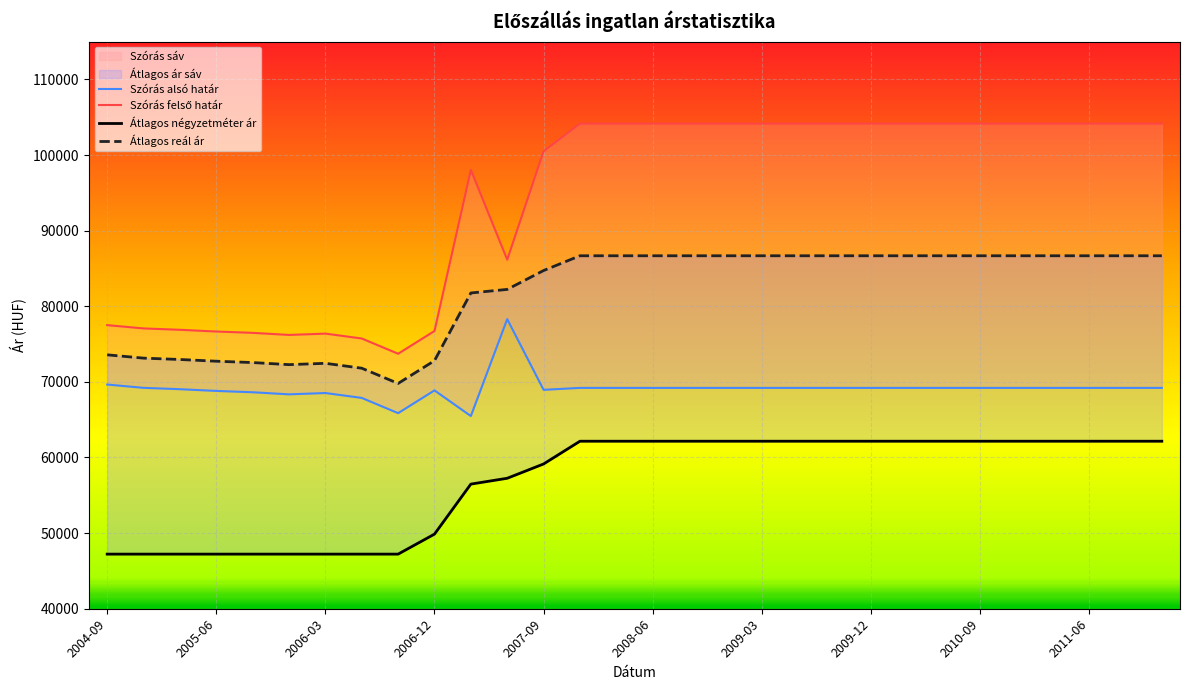

What is the greatest value displayed?

104147